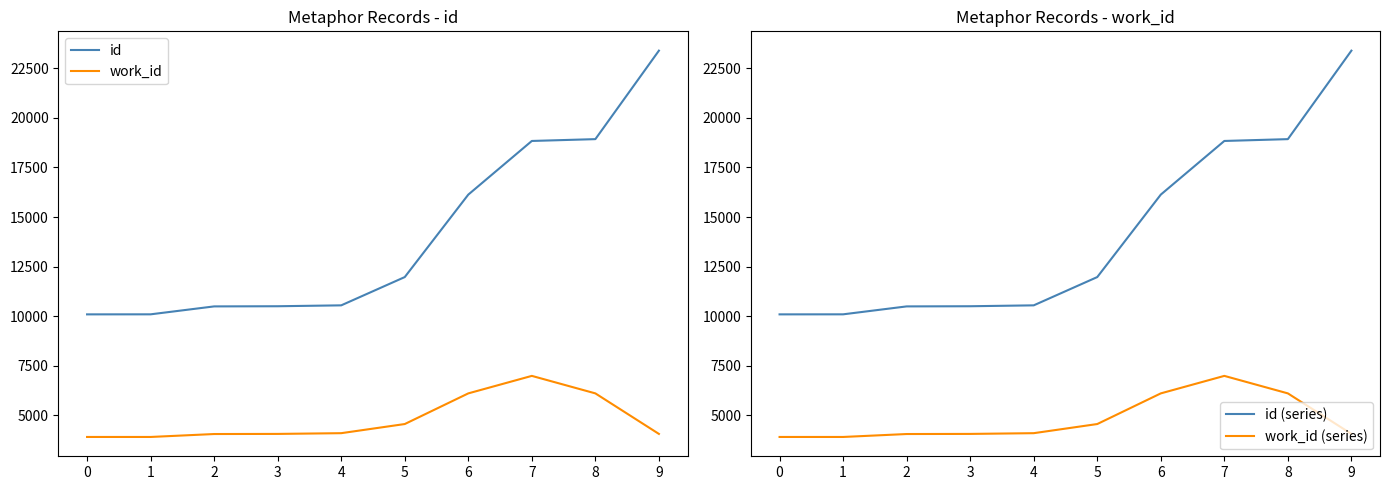

True or false: id (series) and id intersect in this chart.

False